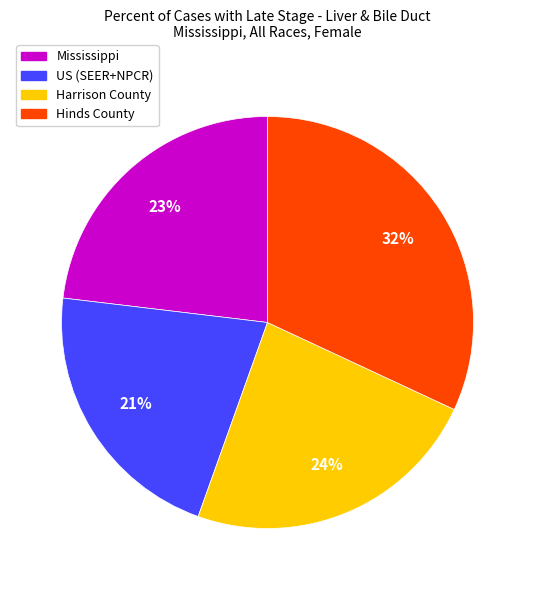

Which slice is the smallest?

US (SEER+NPCR)